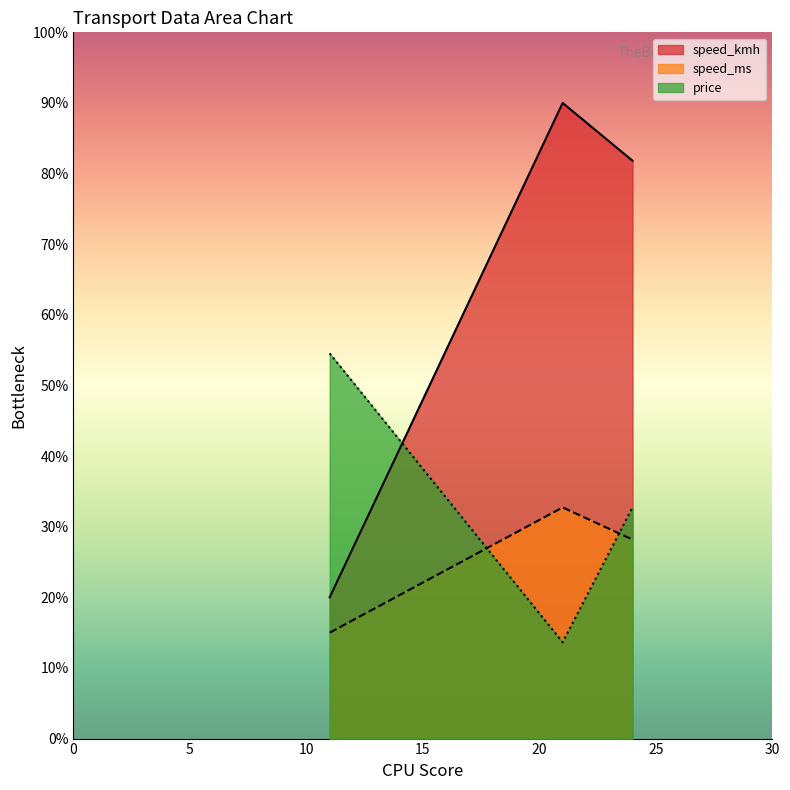

Reading right to left, transcribe all the data shown in this chart.

speed_kmh: 24=900	21=990	11=220
speed_ms: 24=310	21=360	11=165
price: 24=360	21=150	11=600